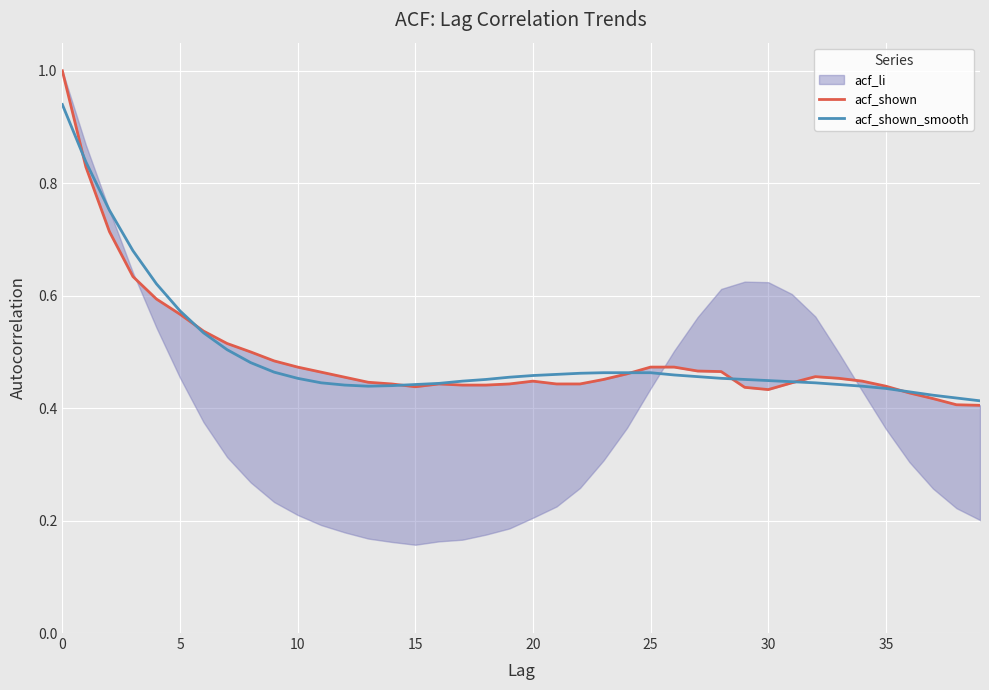

The acf_shown_smooth series shows 0.7 at 10. True or false?

False